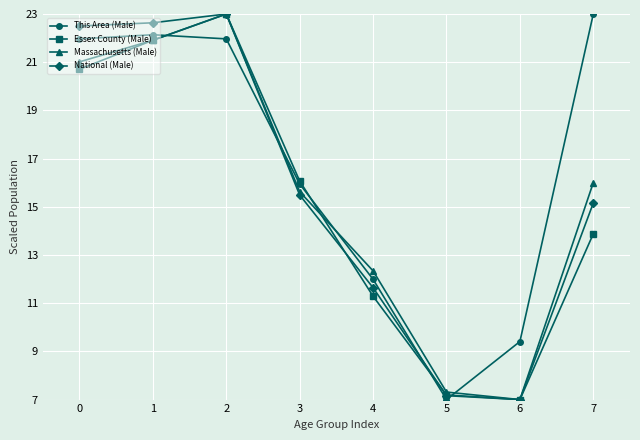

Which category has the highest value in the National (Male) series?

2